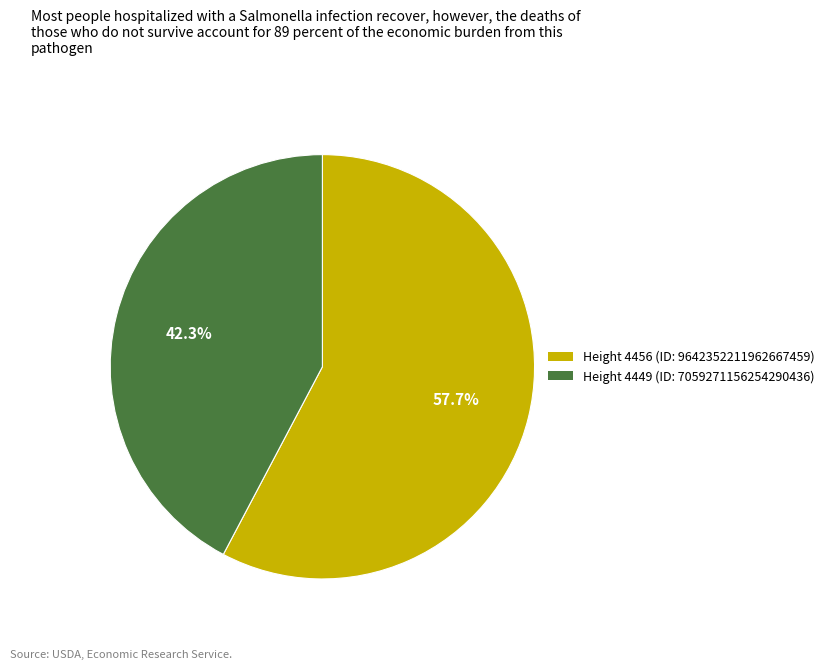

How many slices are in this pie chart?

2